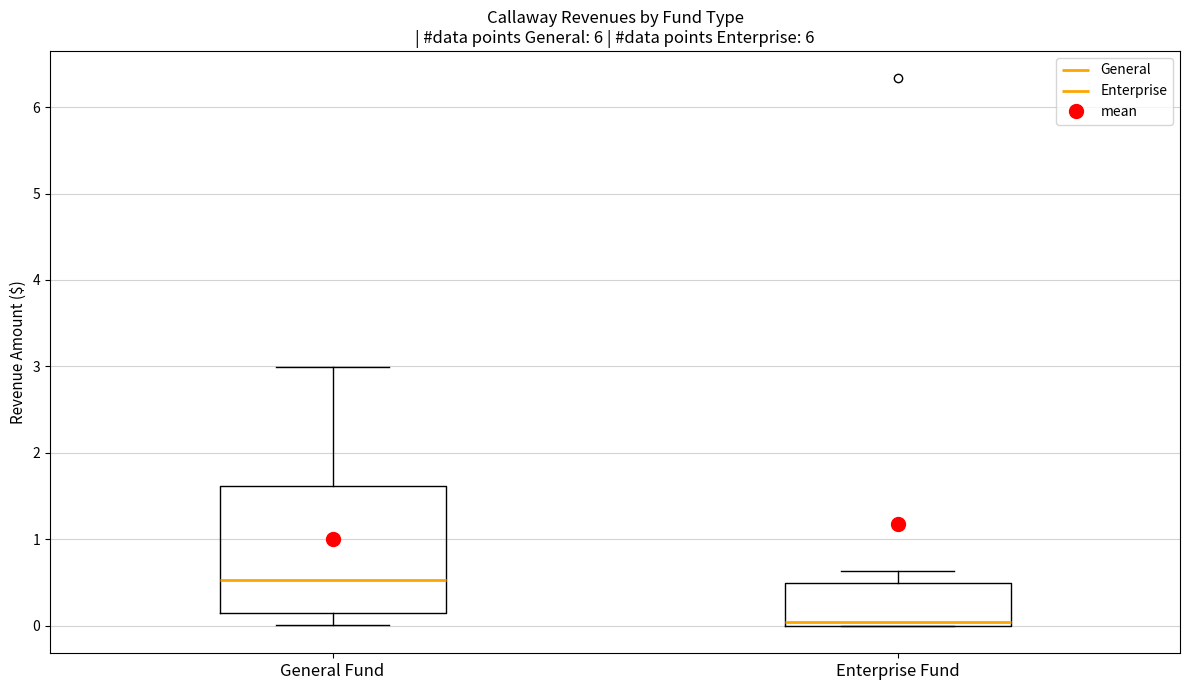

Reading left to right, transcribe this box plot: for each box, give where its median line is, the range the box spans, and where its two whiskers end, as read against the y-axis. The values are not printed on the chart, so give them approximately, as read against the axis.

General Fund: median 0.5, box 0.1 to 1.6, whiskers 0.0 to 3.0
Enterprise Fund: median 0.0 (just above the box's lower edge), box 0.0 to 0.5, whiskers 0.0 to 0.6